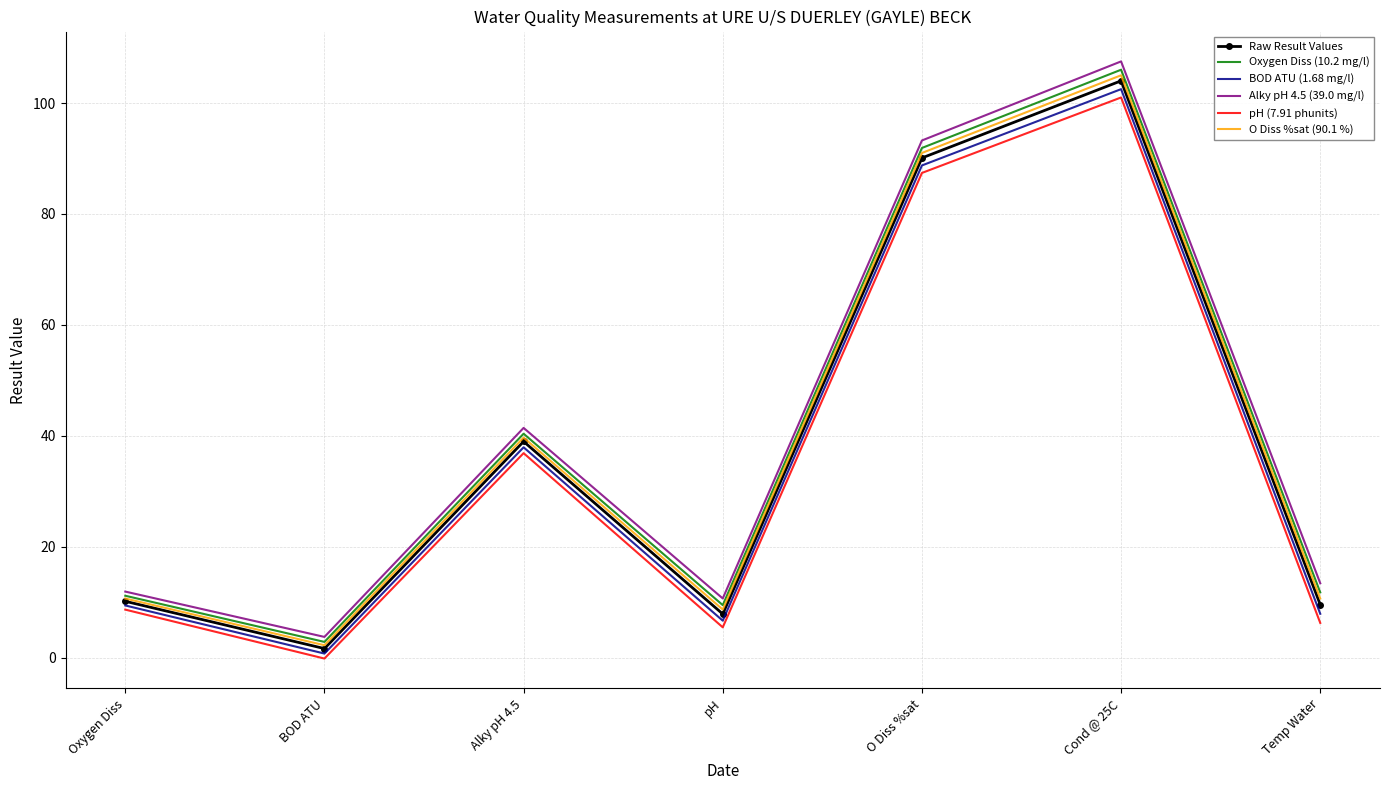

What position from the left is Temp Water?

7